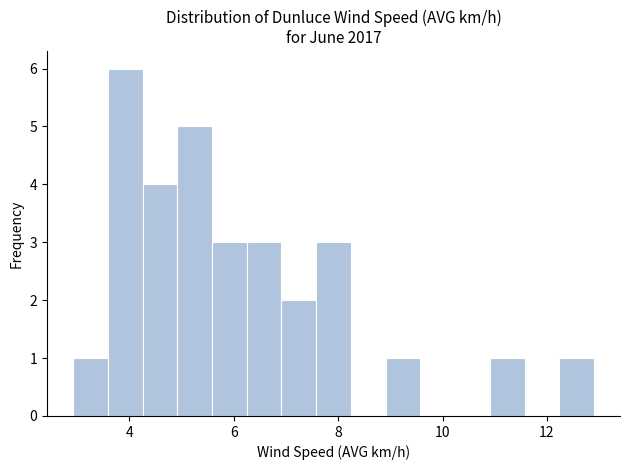

Read against the x-axis, roughly where is the centre of the tallest bar?

4.0